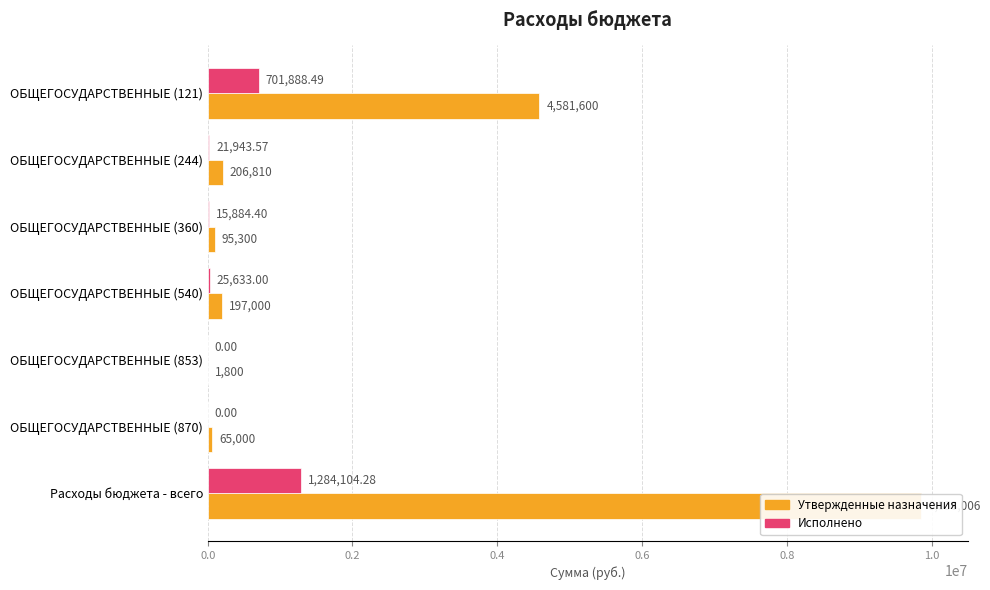

What is the lowest value of the Утвержденные бюджетные назначения series?

1800.0